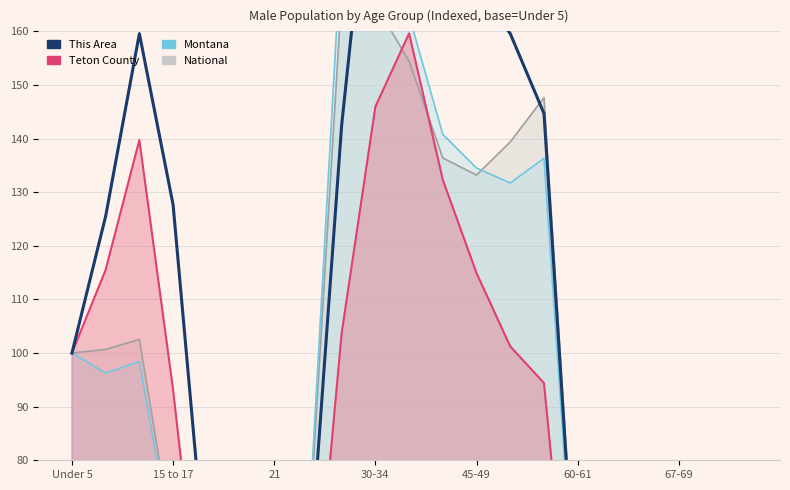

What is the value of the 18th point from the left?

38.3